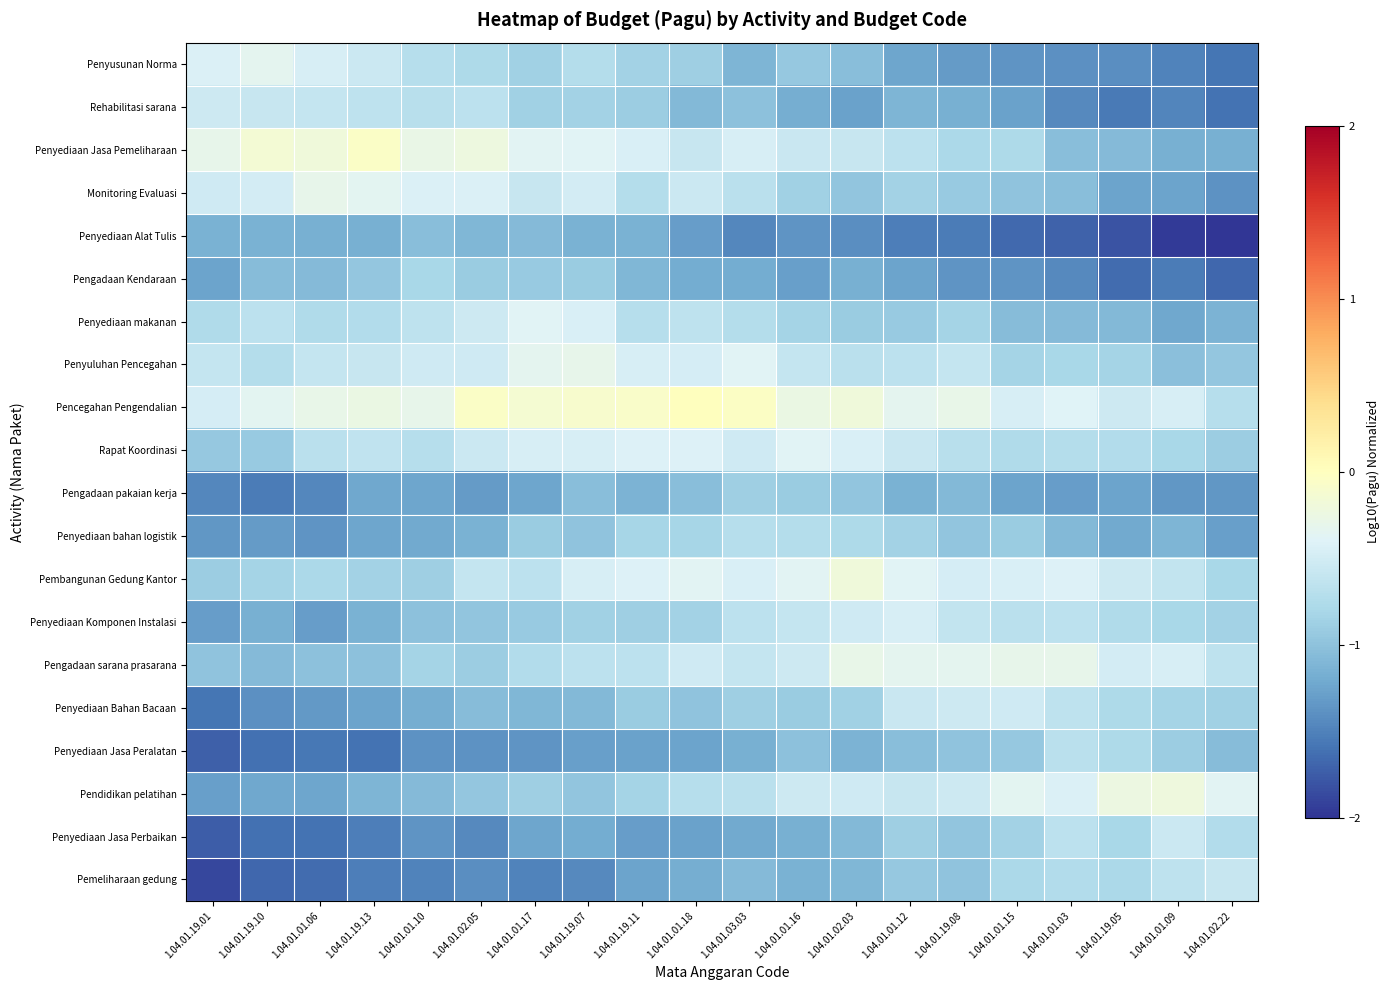

Which category has the lowest value across all series?

1.04.01.02.22